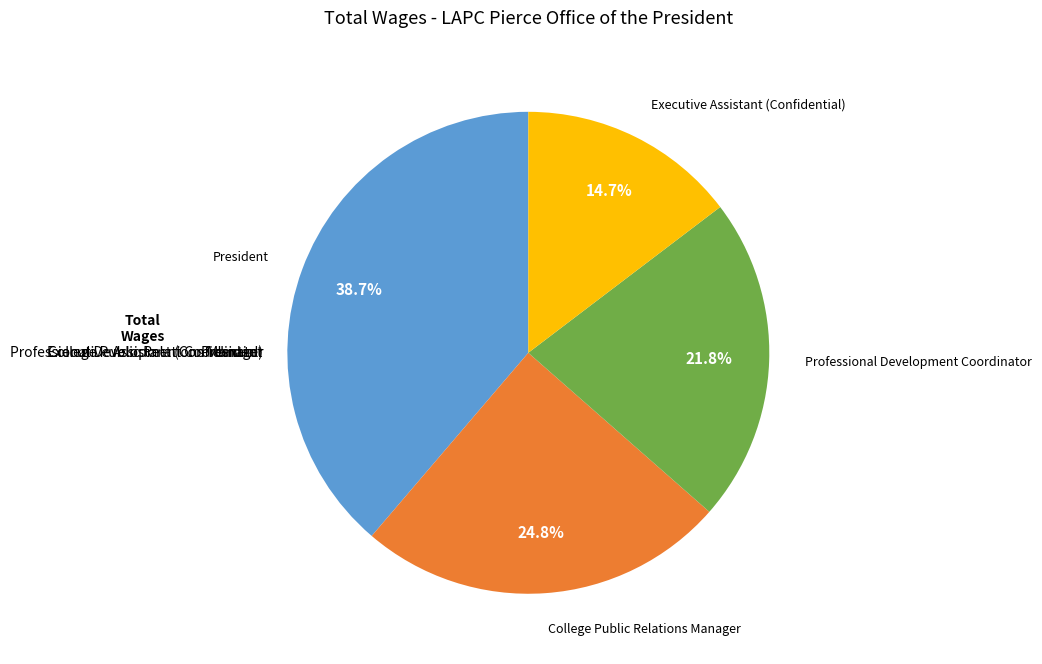

Which category has the smallest portion of the pie?

Executive Assistant (Confidential)